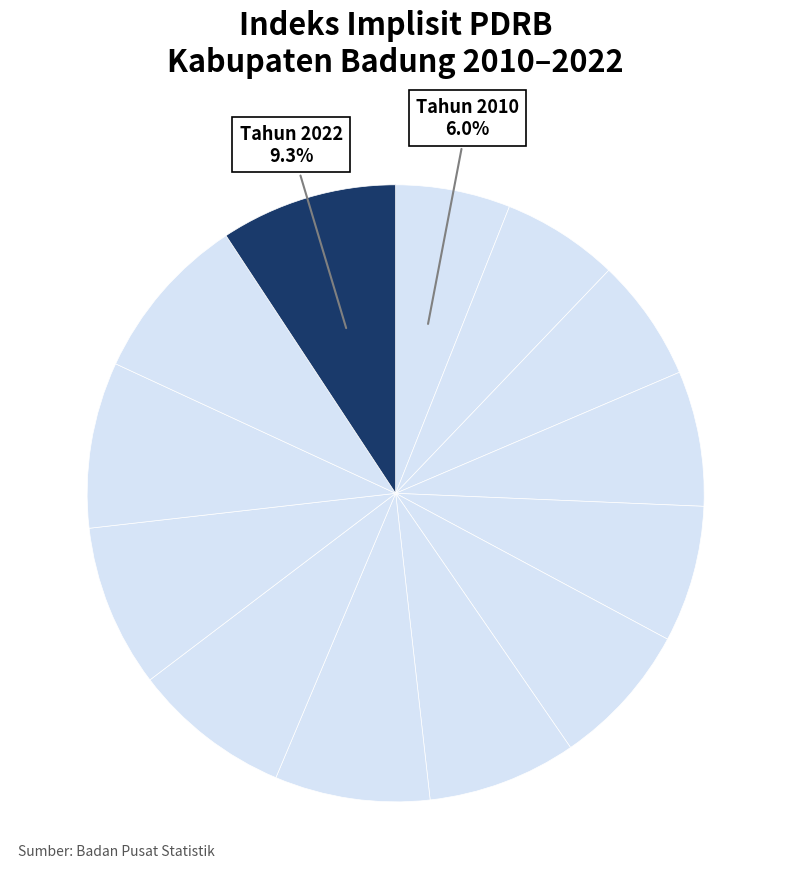

How many slices are in this pie chart?

13